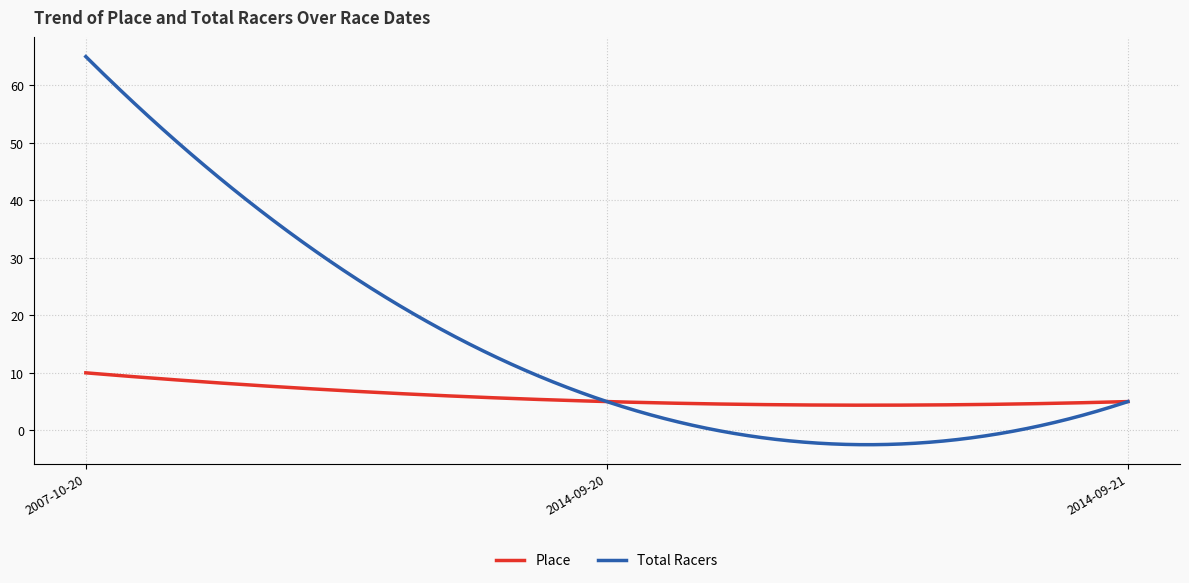

What is the maximum value shown in the chart?

65.0